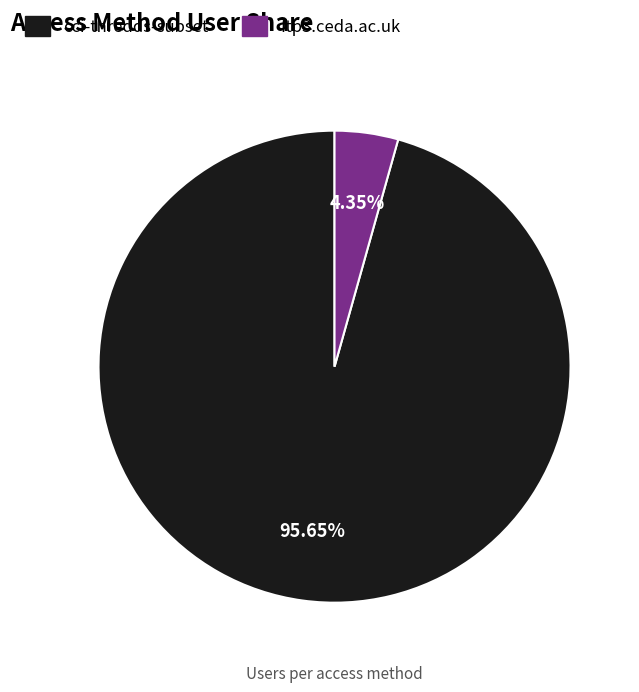

Between cci-thredds-subset and ftp3.ceda.ac.uk, which is larger?

cci-thredds-subset